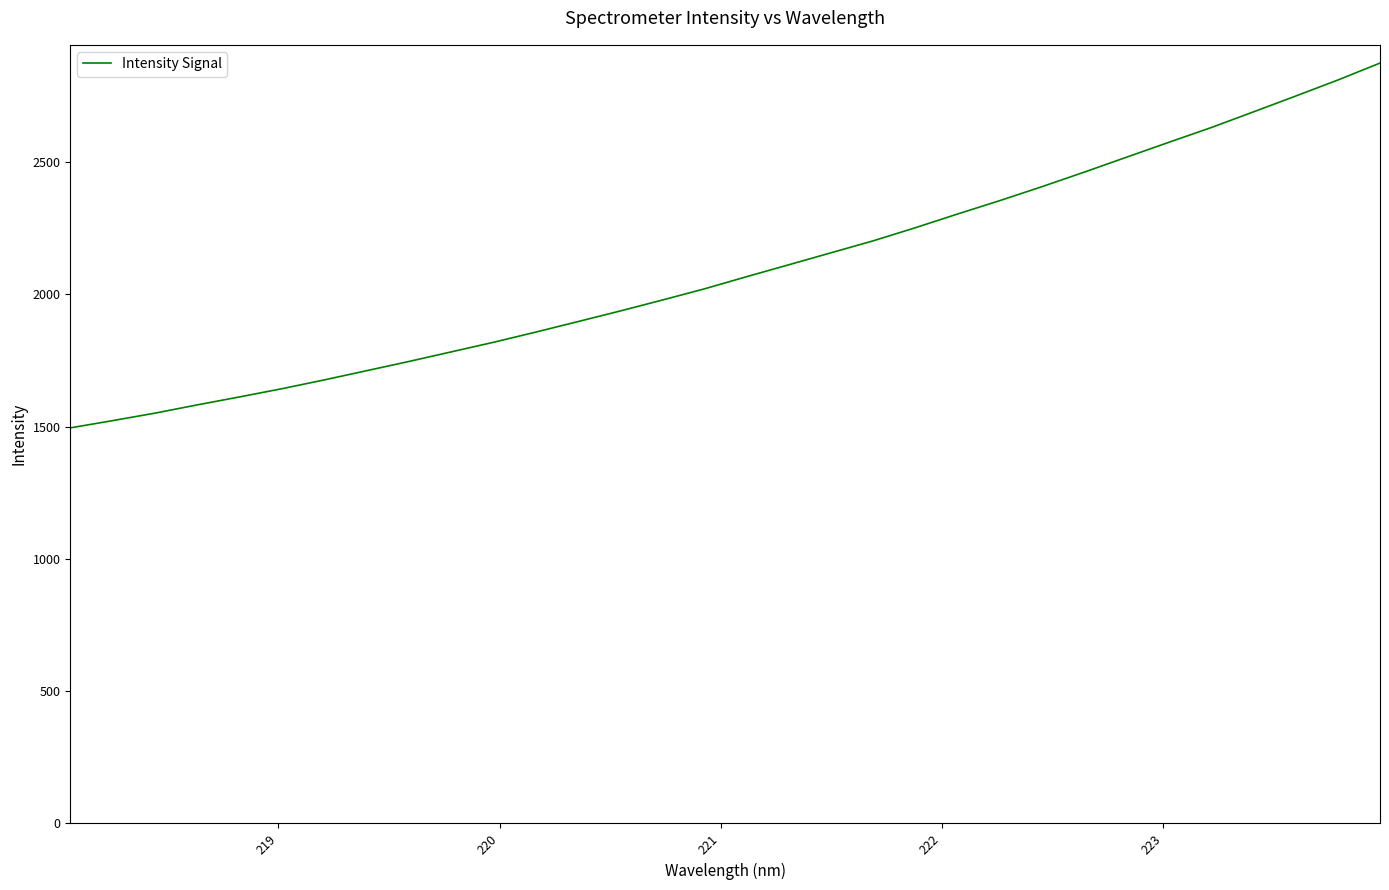

What is the smallest value displayed?

1495.2